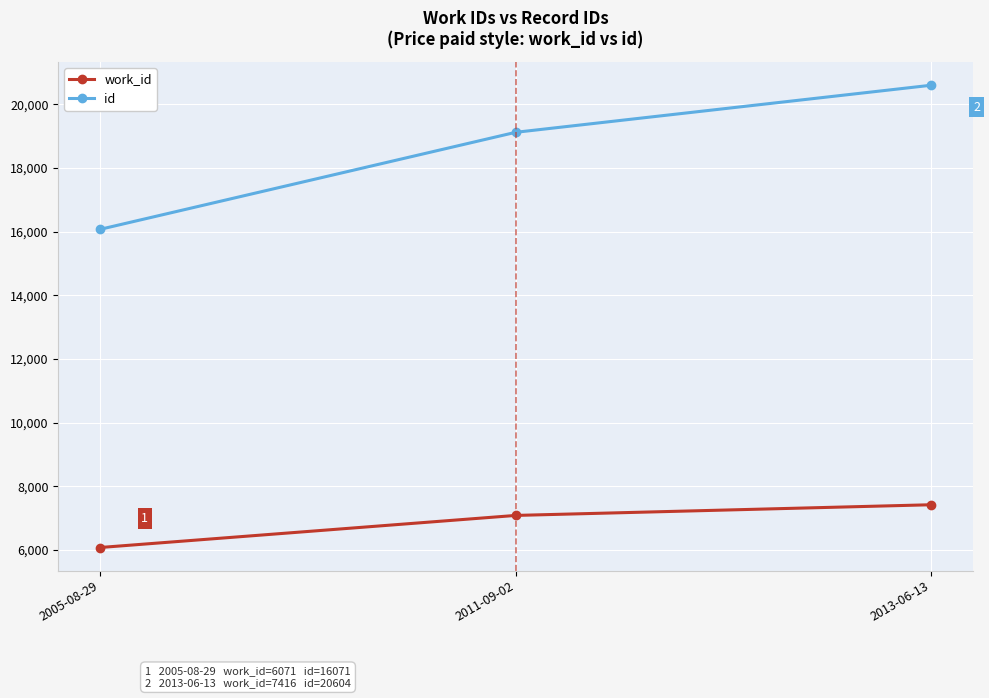

What is the sum of the id values at 2011-09-02 and 2013-06-13?

39727